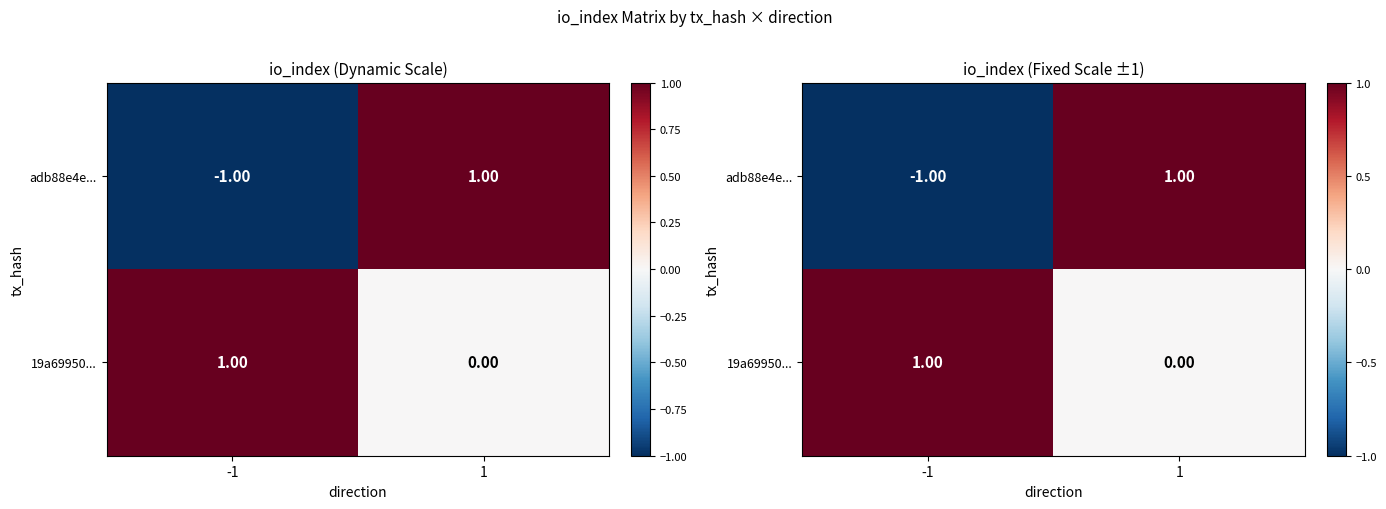

Is it true that 19a69950... equals 0 at 1?

True